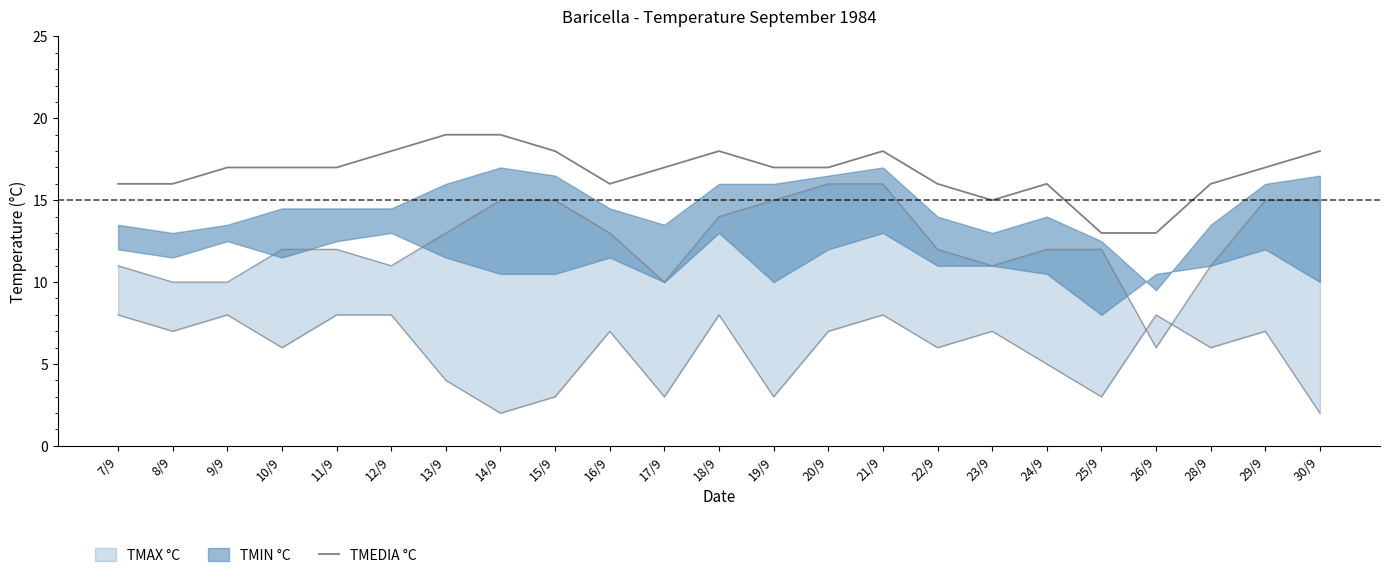

How many values exceed 17?

7